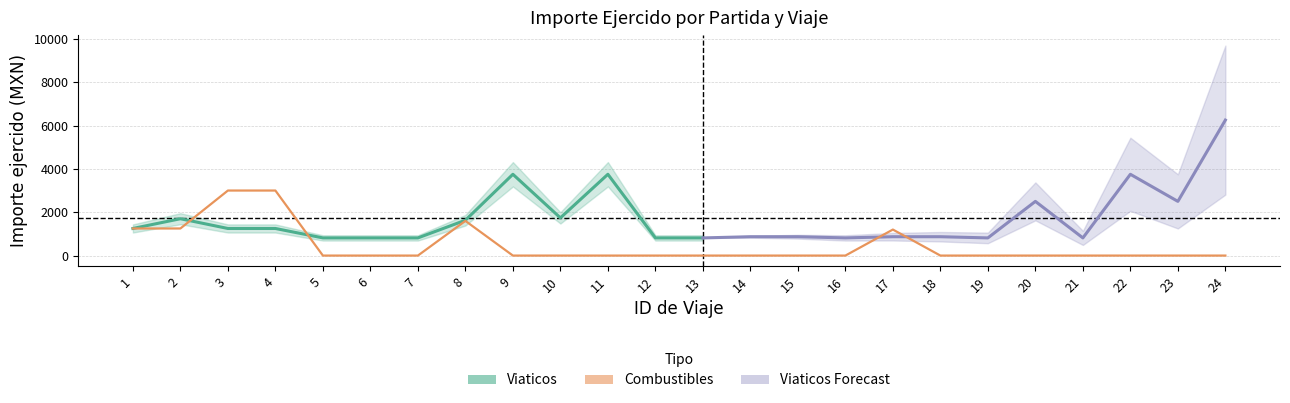

Is this an area chart (filled region under the line)?

No